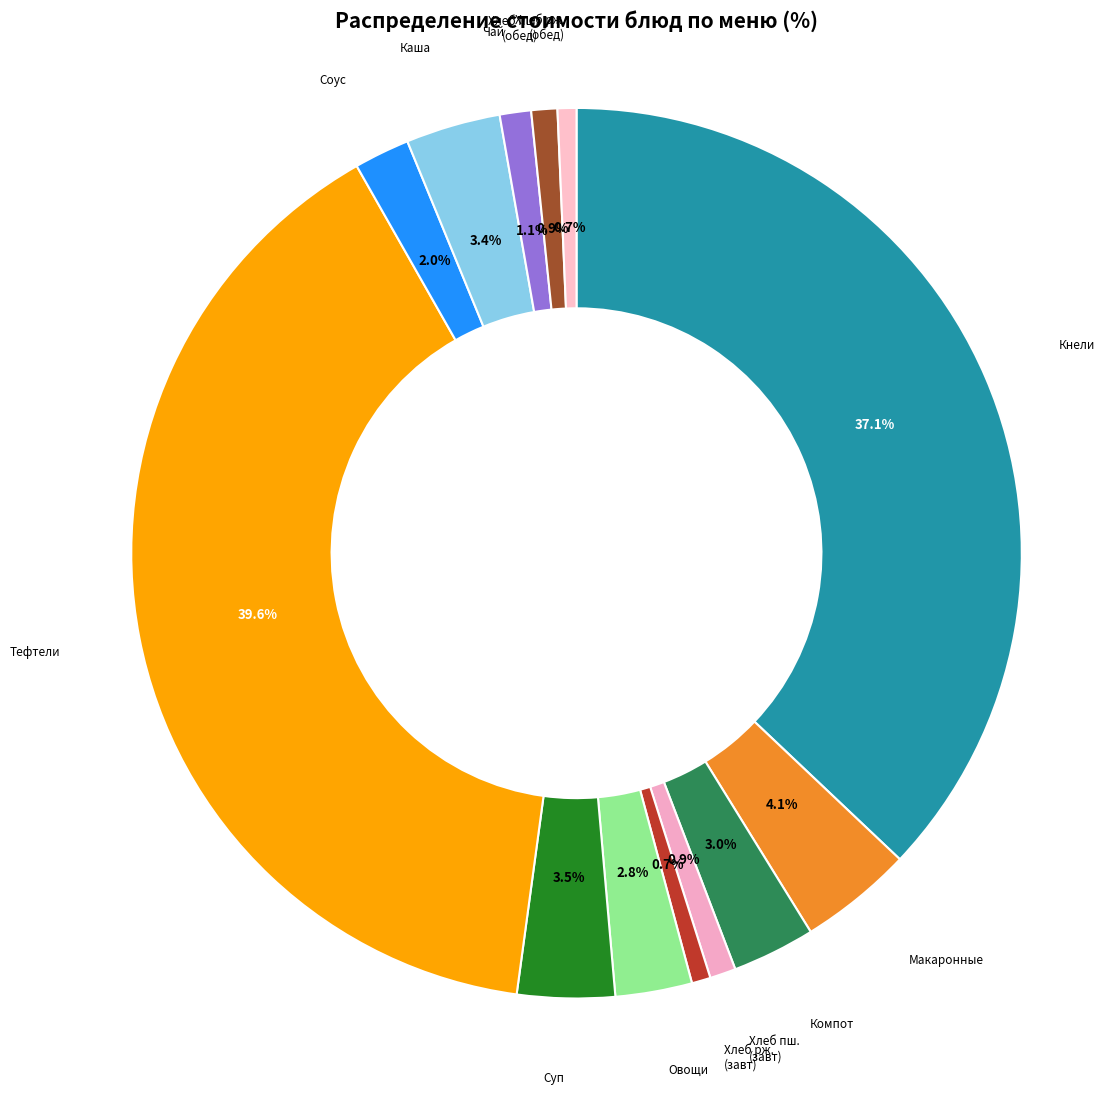

How many segments does this pie chart have?

13